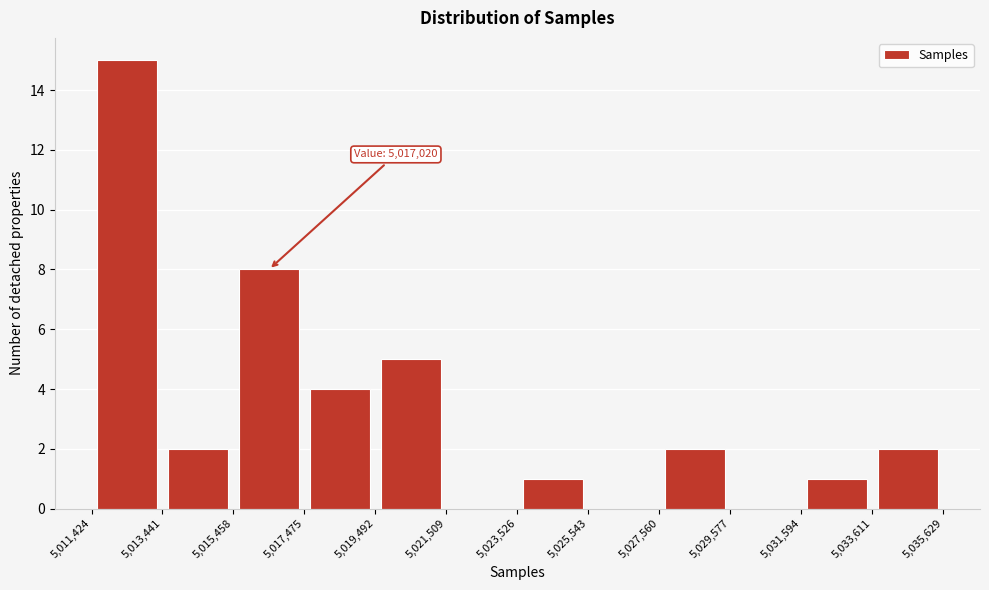

Over which range of the x-axis is the bar tallest?

5,011,424 to 5,013,441